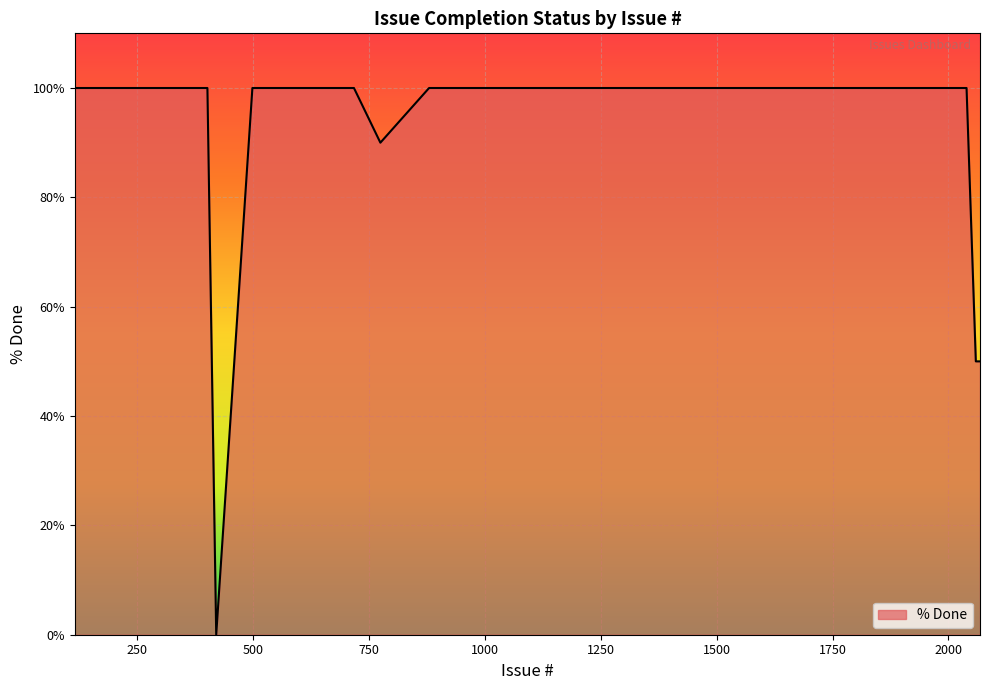

What is the maximum value shown in the chart?

100